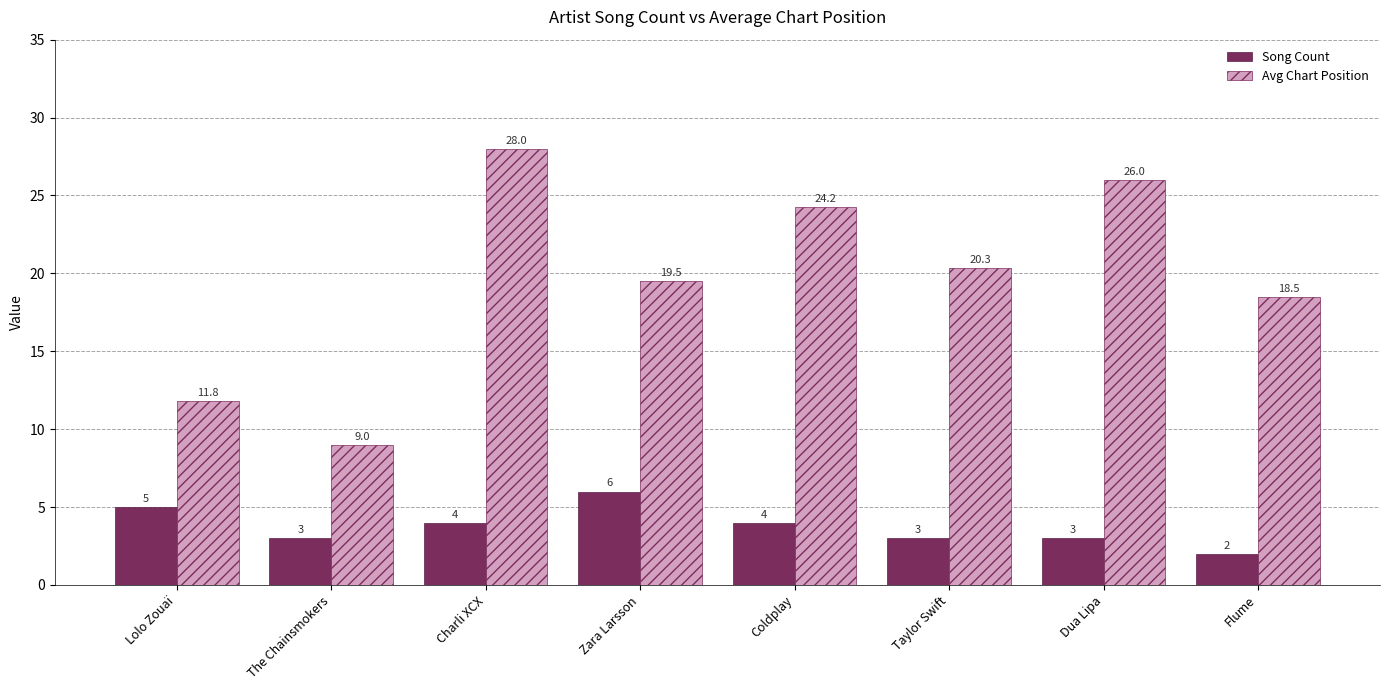

How many groups of bars are there?

8